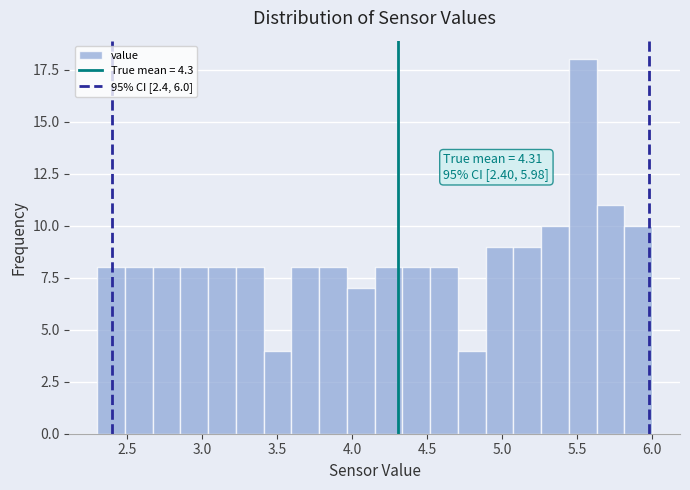

Read against the x-axis, roughly where is the centre of the tallest bar?

5.55